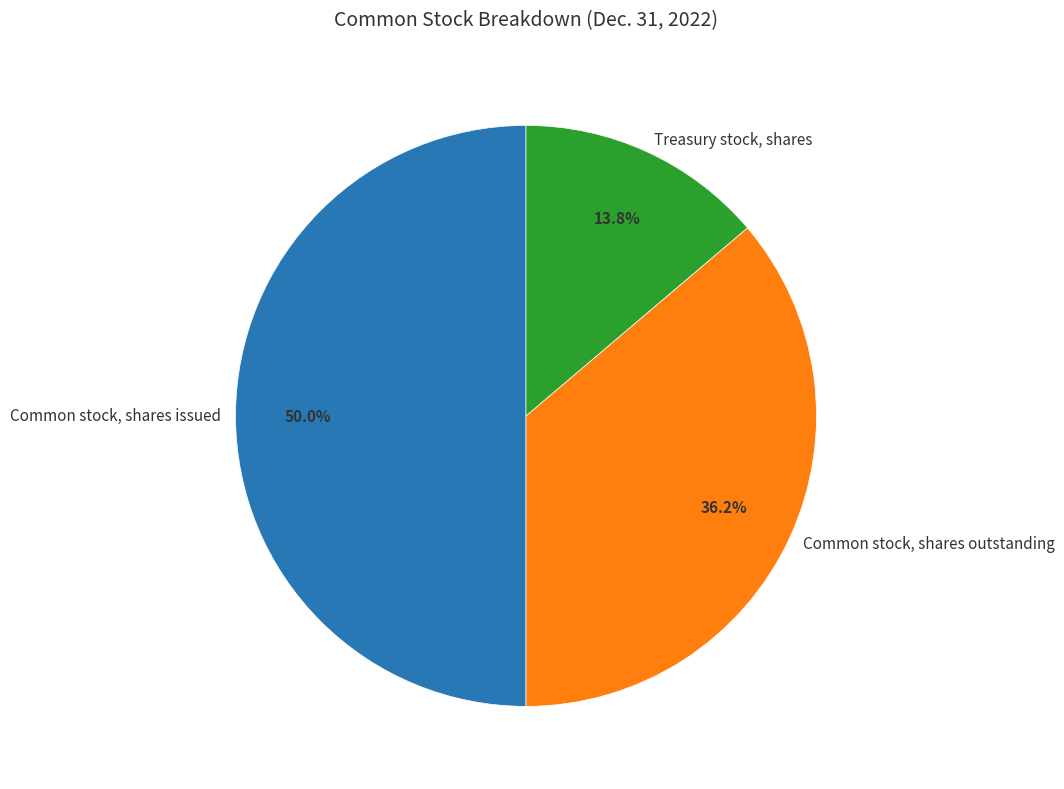

What is the total percentage of Common stock, shares issued and Treasury stock, shares?

63.8%